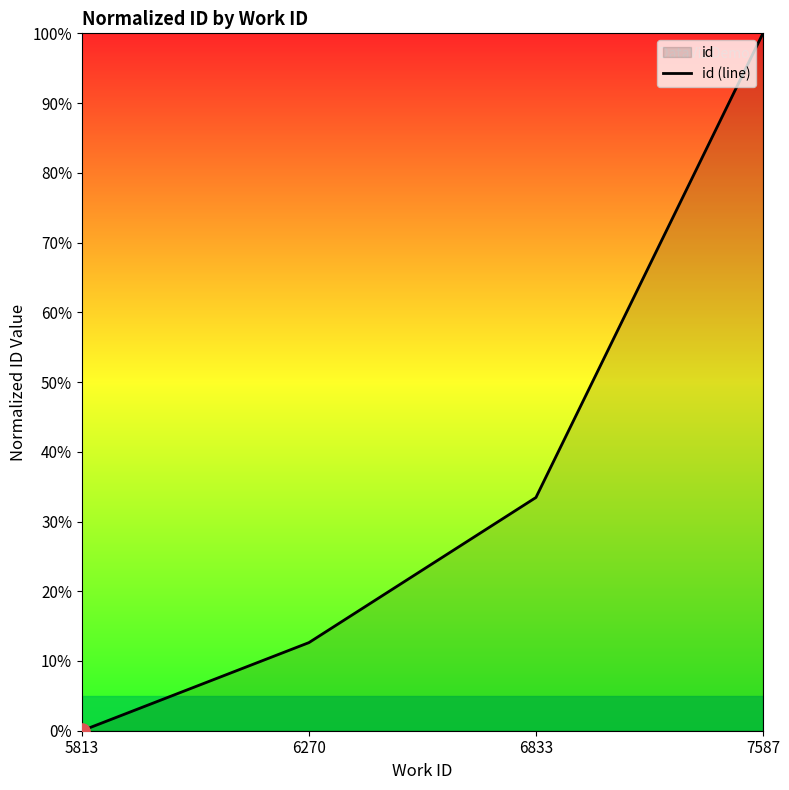

What is the change in value from 5813 to 6833?

+33.4